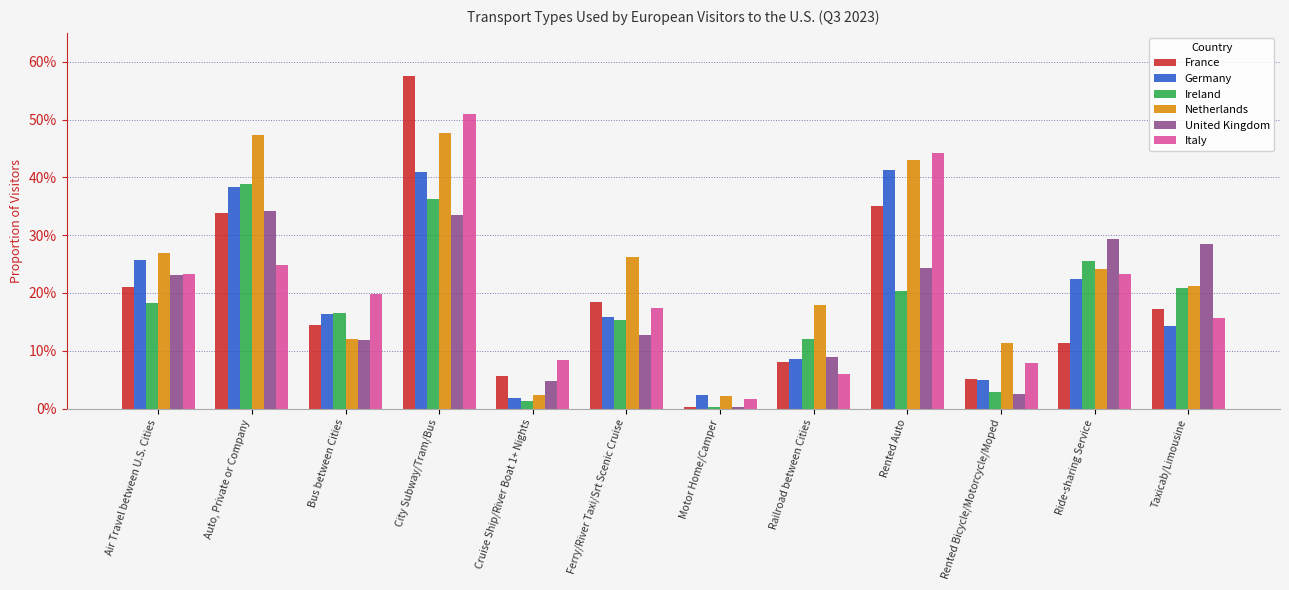

Rank the categories by Ireland value from lowest to highest.

Motor Home/Camper, Cruise Ship/River Boat 1+ Nights, Rented Bicycle/Motorcycle/Moped, Railroad between Cities, Ferry/River Taxi/Srt Scenic Cruise, Bus between Cities, Air Travel between U.S. Cities, Rented Auto, Taxicab/Limousine, Ride-sharing Service, City Subway/Tram/Bus, Auto, Private or Company